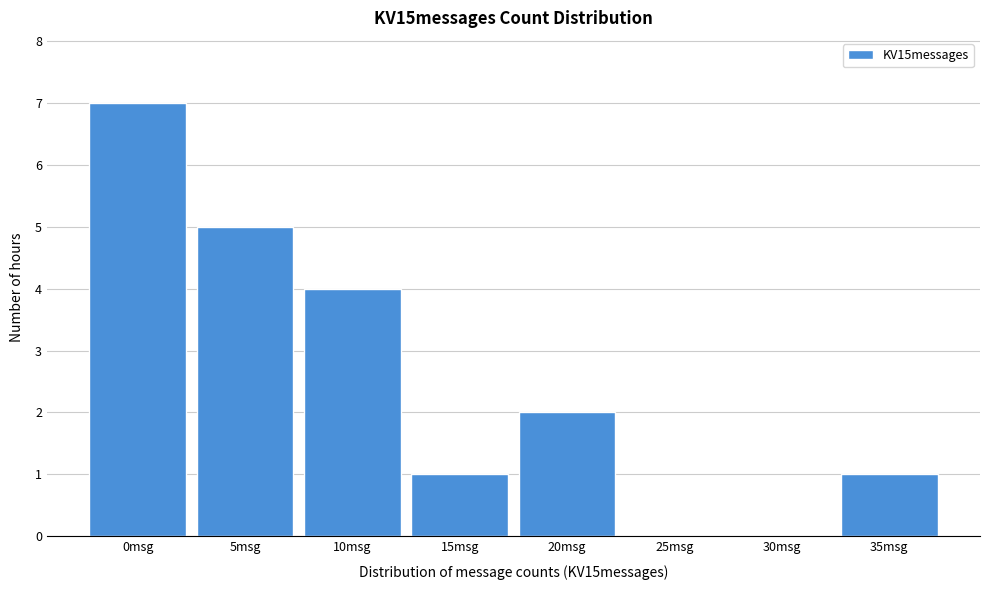

Reading left to right, transcribe all the data shown in this chart.

0msg=7	5msg=5	10msg=4	15msg=1	20msg=2	25msg=0	30msg=0	35msg=1